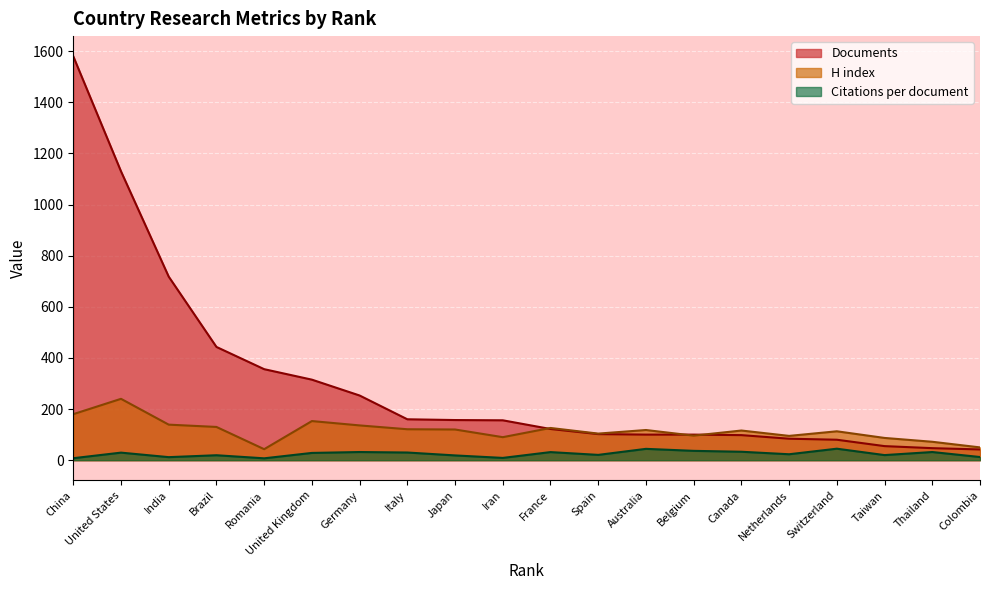

What are all the series names shown in the legend?

Documents, H index, Citations per document